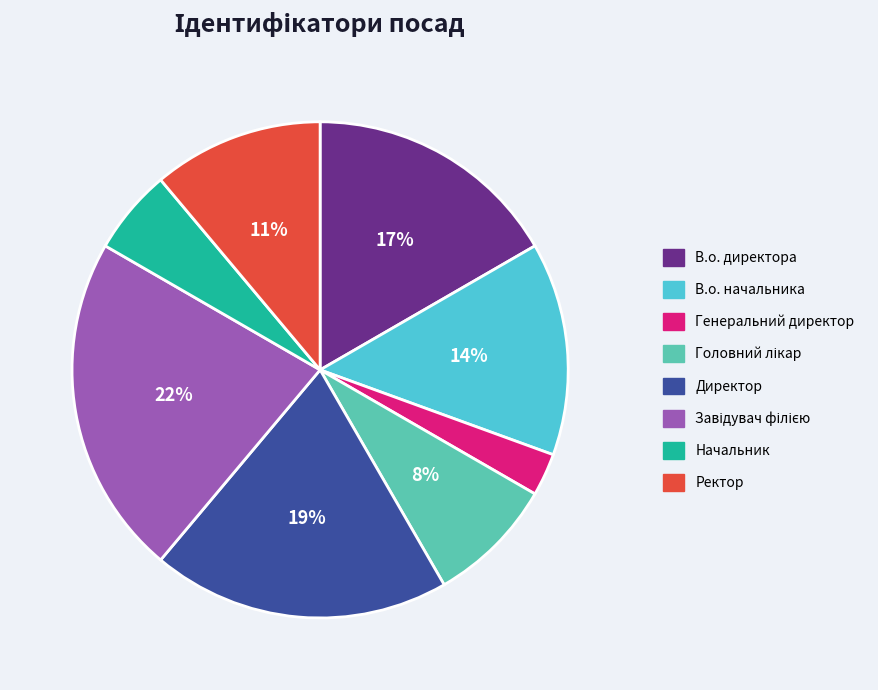

Is it true that В.о. директора is 17% of the pie?

True